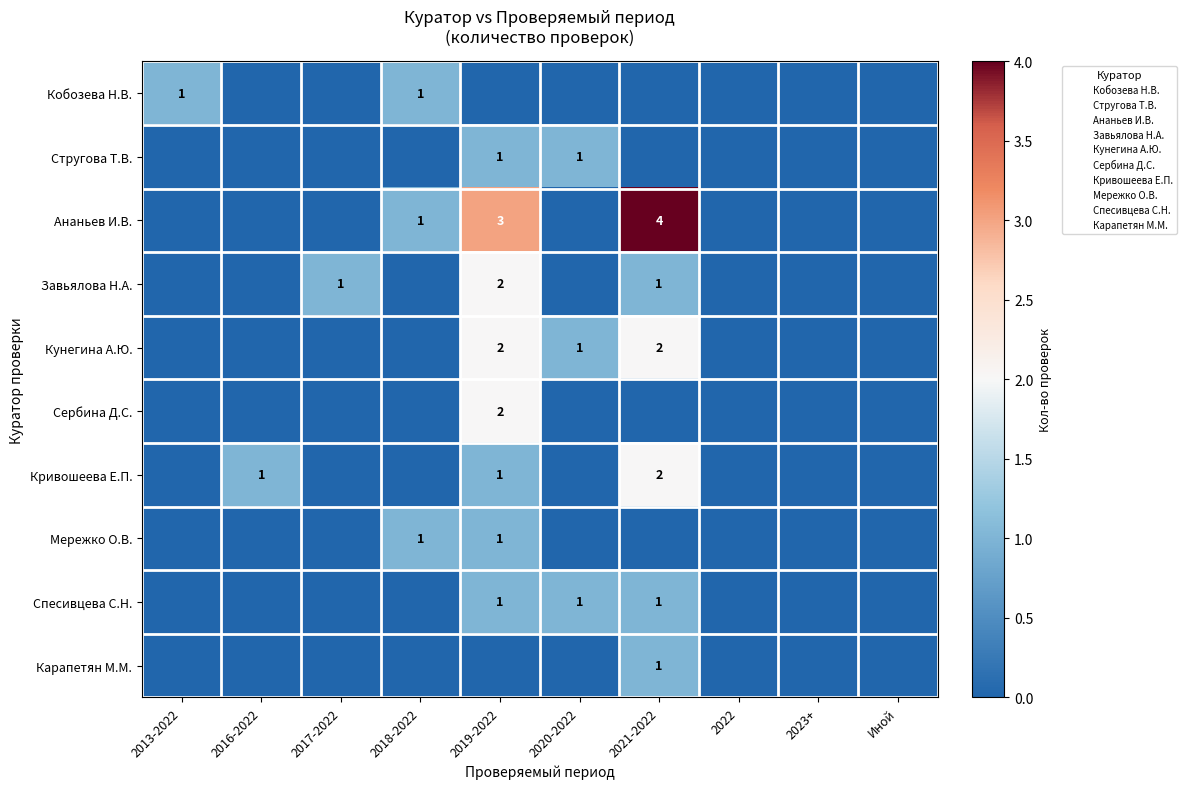

The value of Завьялова Н.А. at 2019-2022 is 3. True or false?

False